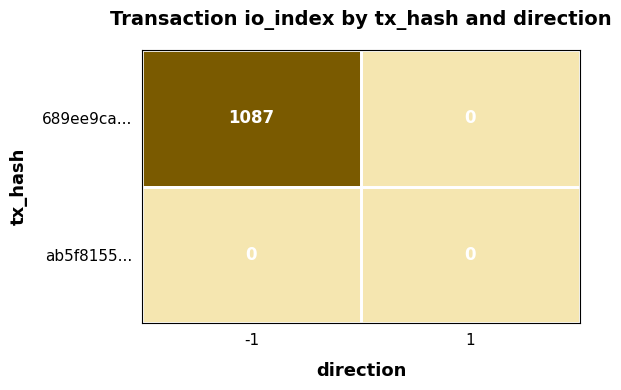

At how many categories does at least one series exceed 335?

1